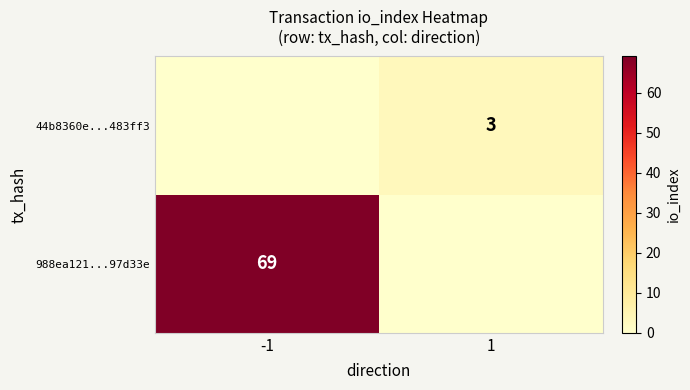

What is the sum of all 44b8360e...483ff3 values?

3